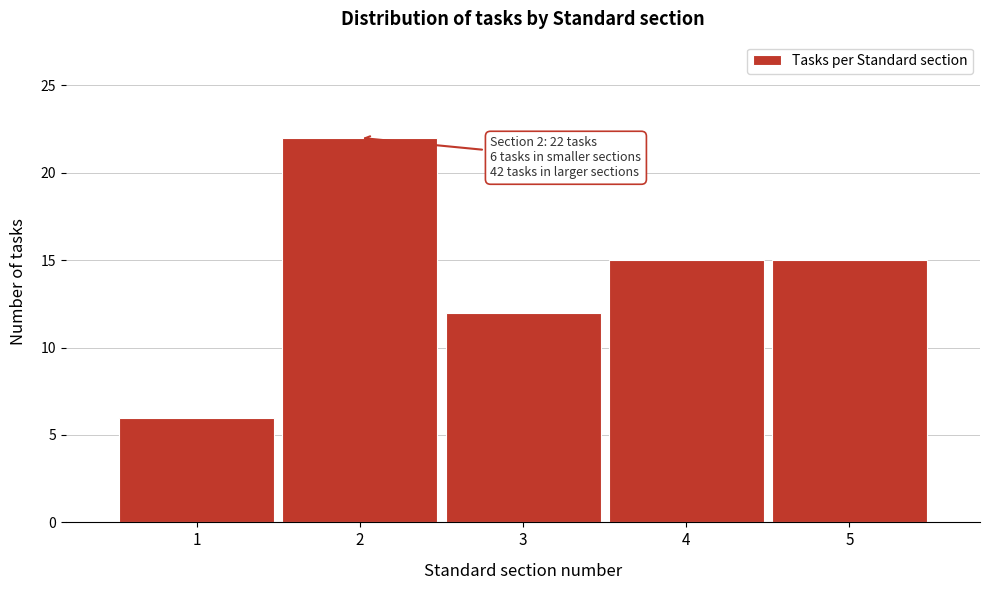

Over which range of the x-axis is the bar tallest?

1.5 to 2.5